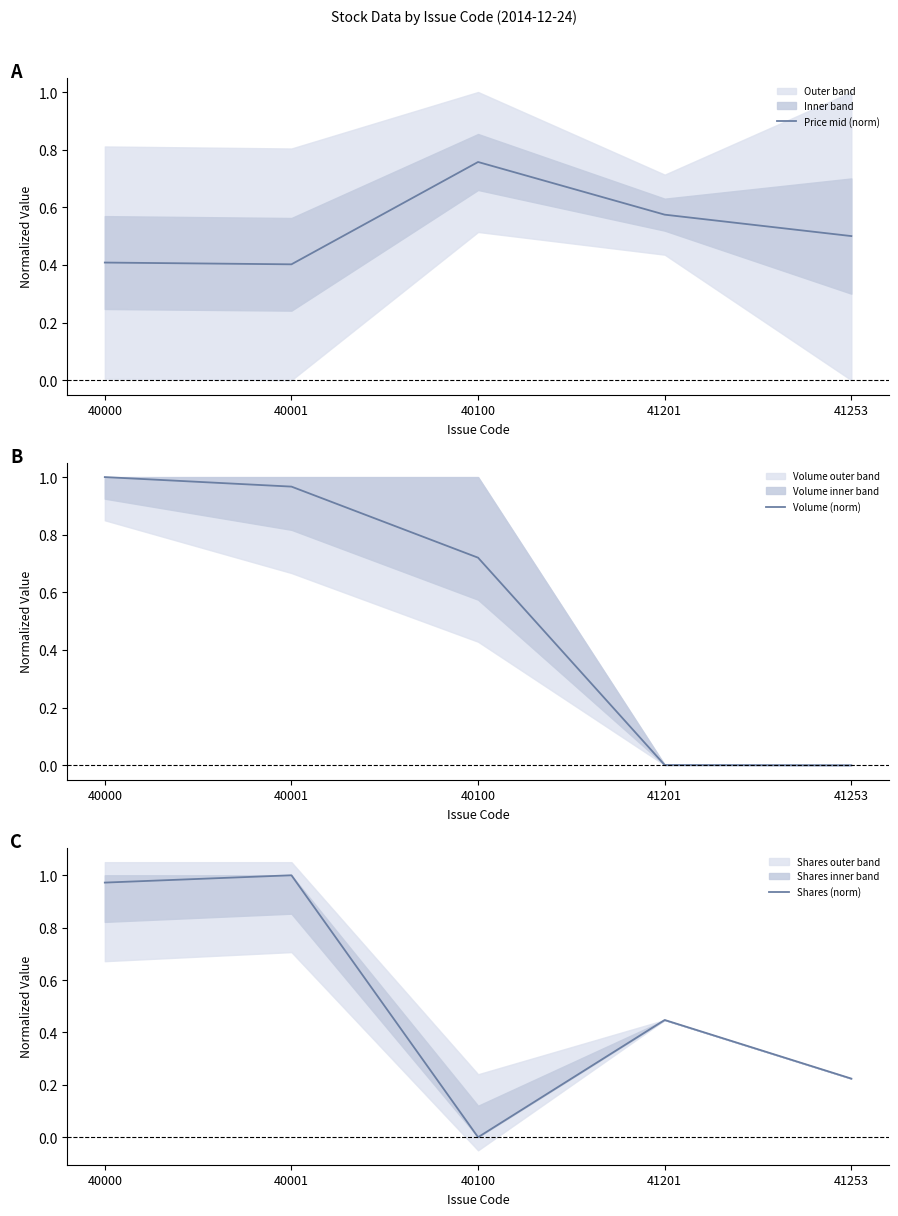

How many times do Price mid (norm) and Shares (norm) cross each other?

1